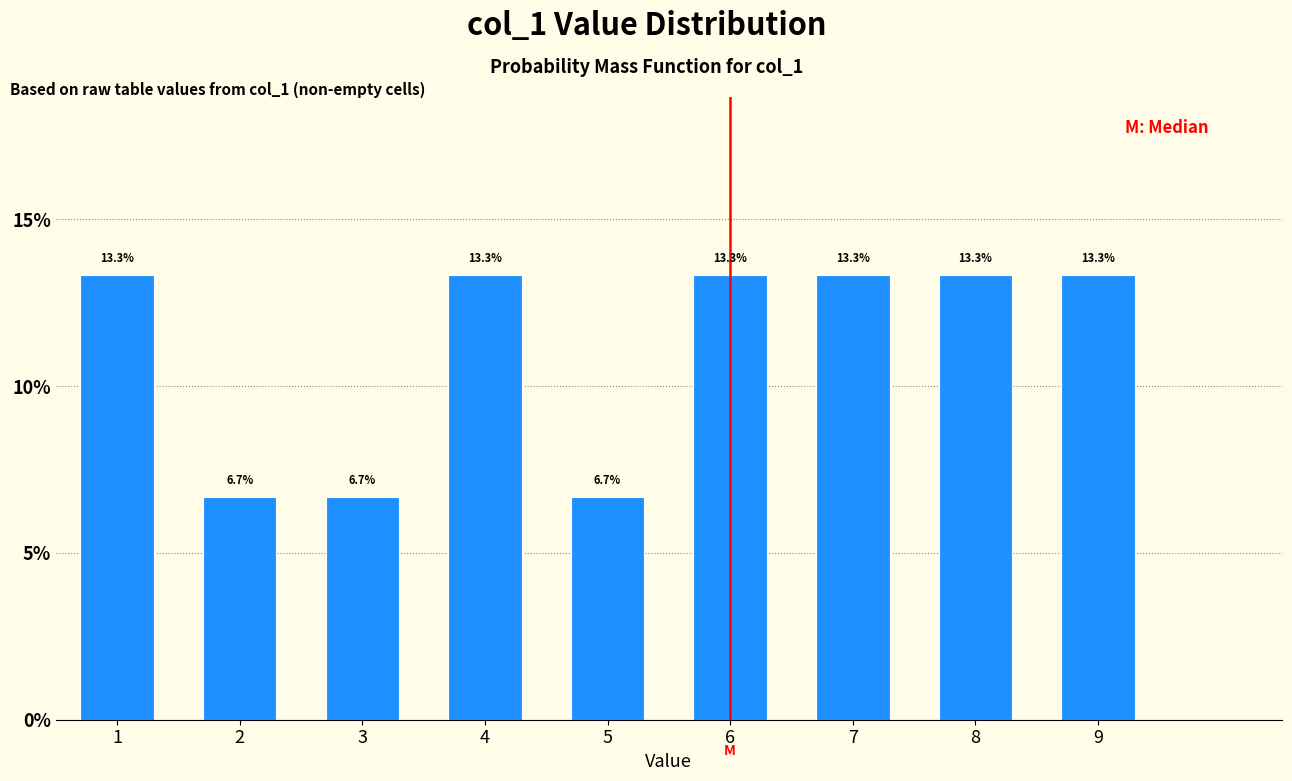

Reading left to right, extract all data points from this chart.

1=13.3	2=6.7	3=6.7	4=13.3	5=6.7	6=13.3	7=13.3	8=13.3	9=13.3